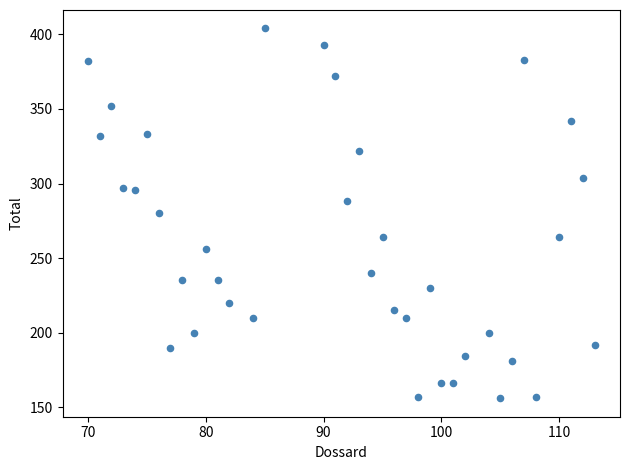

What is the range of X values (max minus min)?

43